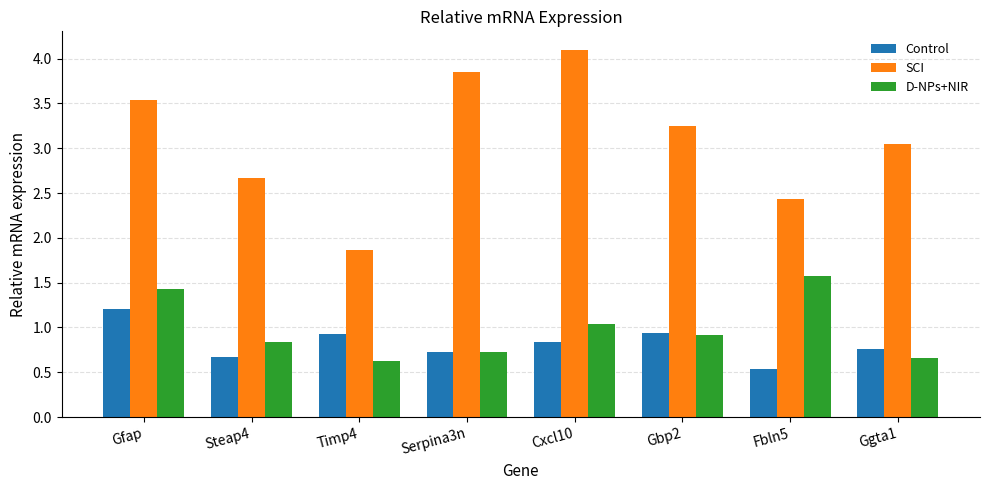

What position from the right is Timp4?

6